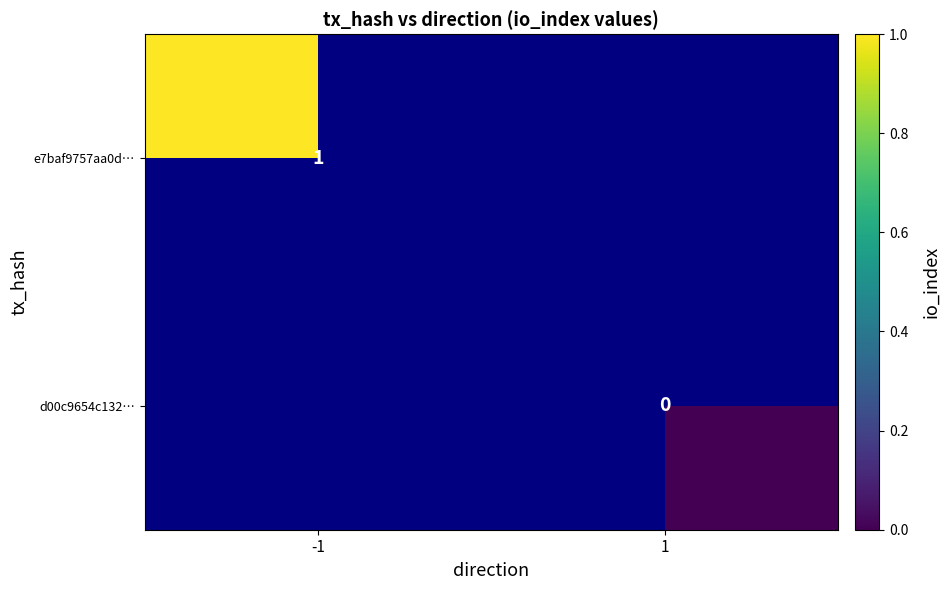

Is the value of e7baf9757aa0d… at -1 greater than the value of d00c9654c132… at 1?

Yes